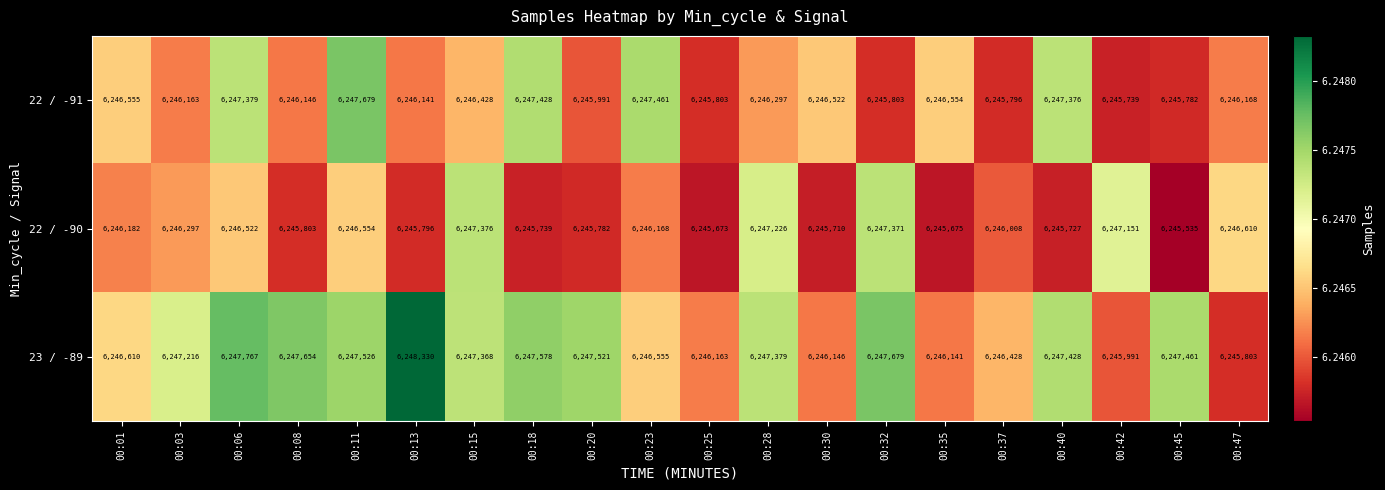

Is it true that 23 / -89 equals 2740497 at 00:01?

False